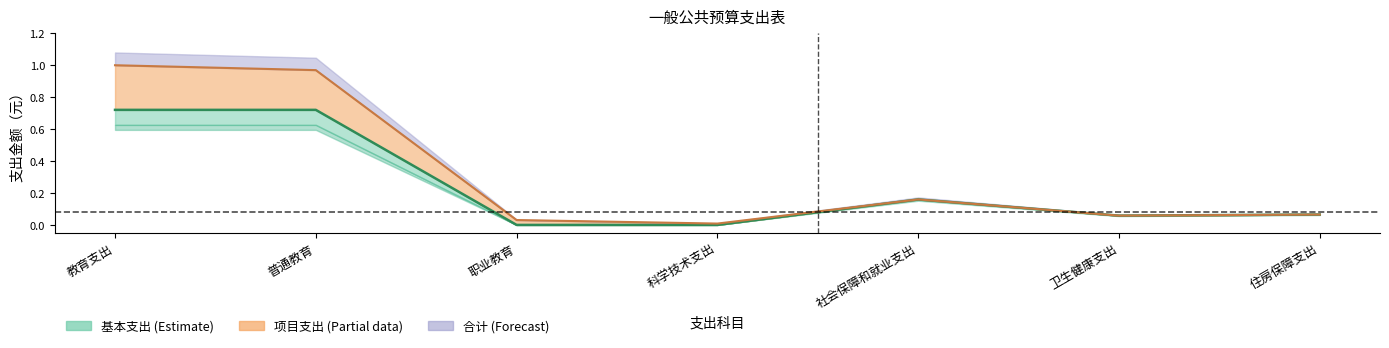

What is the average value of the 基本支出 series?

0.2